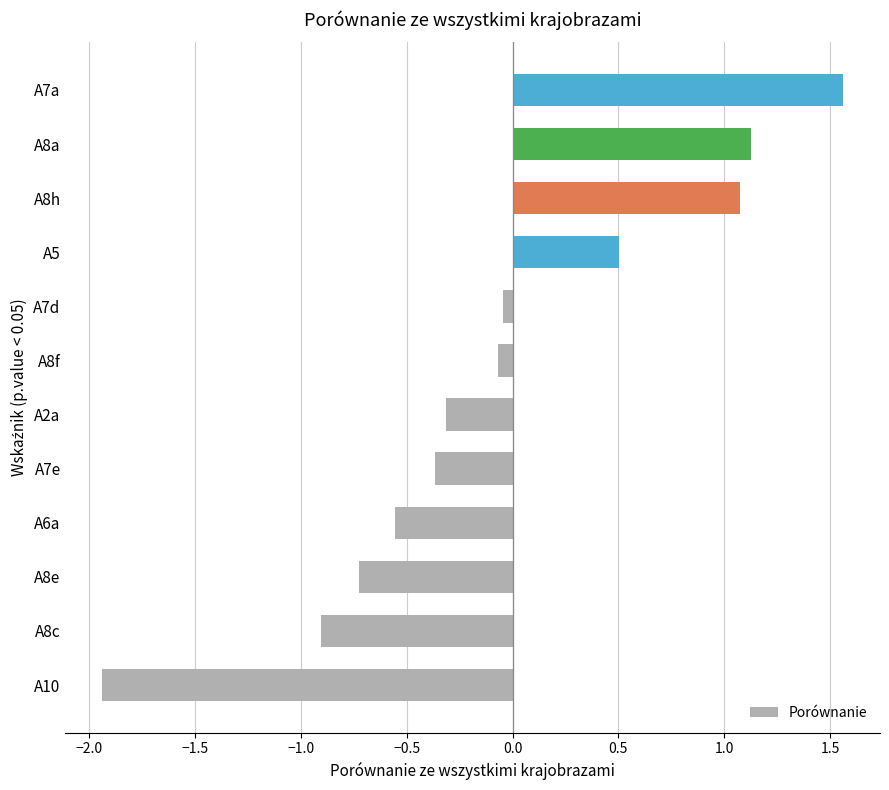

At which category does the chart reach its minimum across all series?

A10